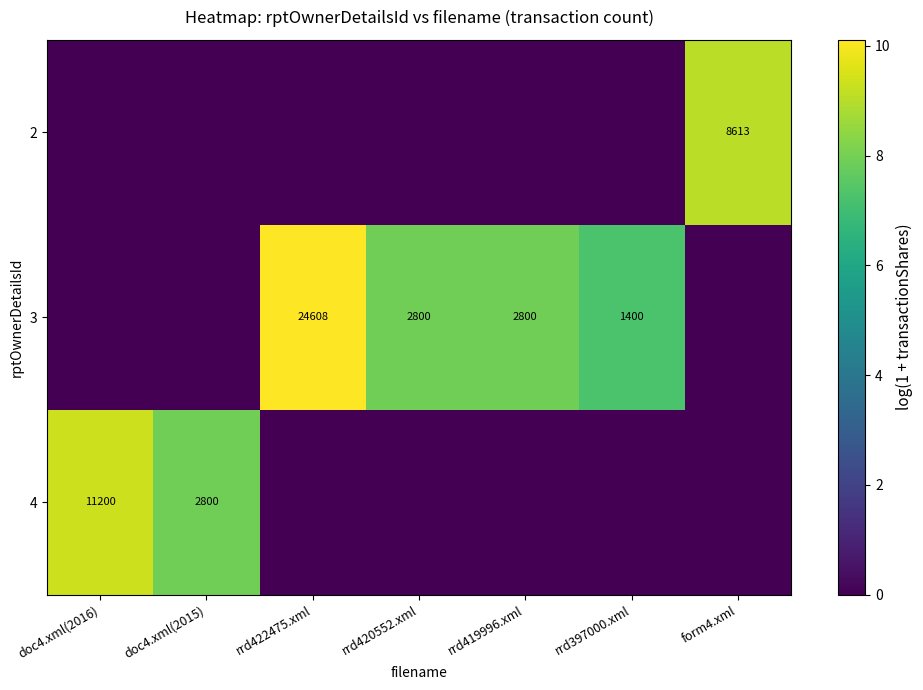

Is it true that 3 equals 33033 at rrd422475.xml?

False